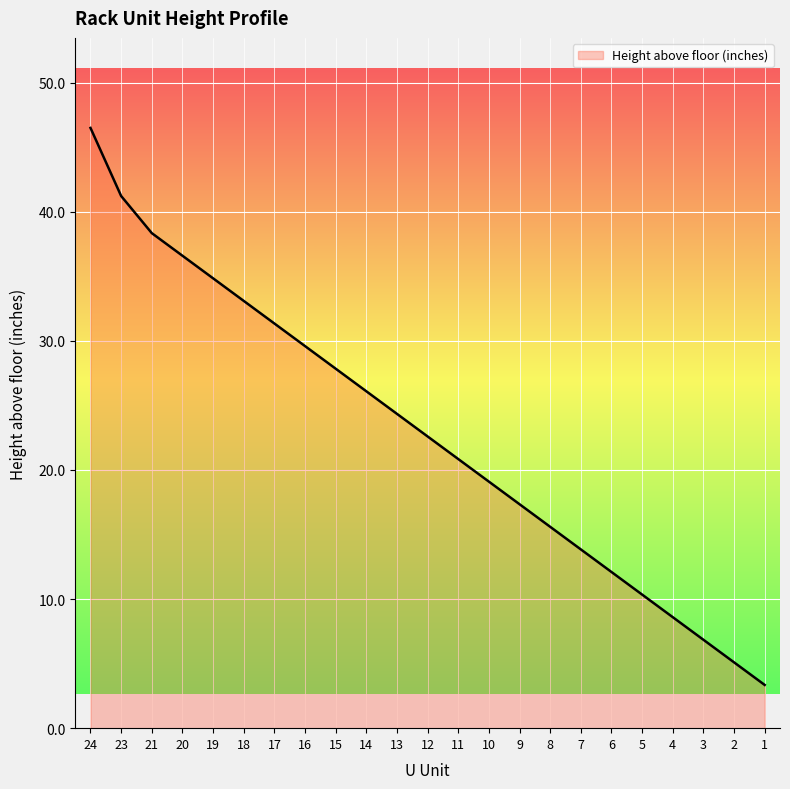

Where does the data first go above 22?

24